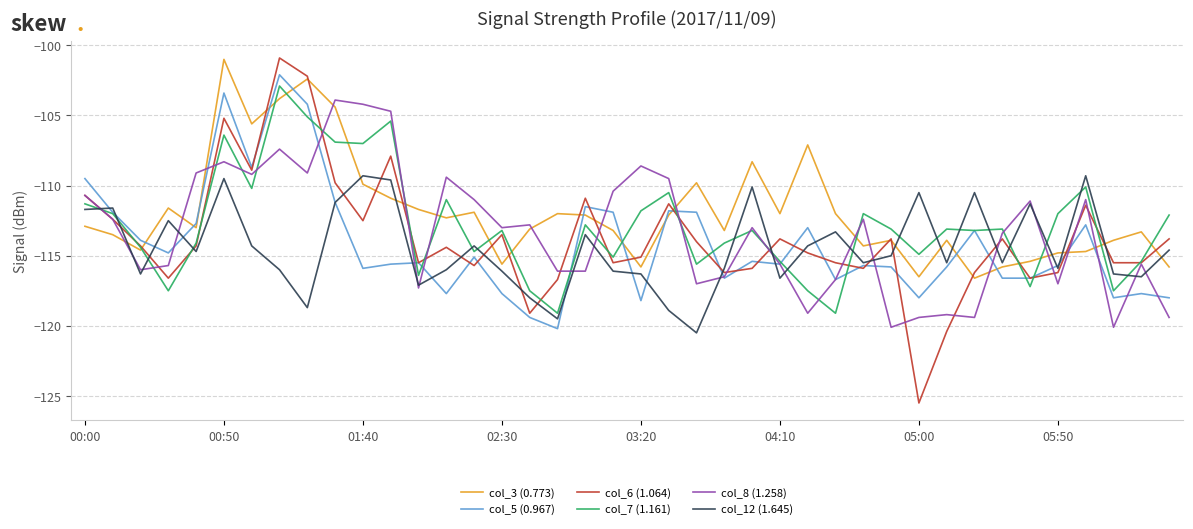

Which series has the largest range (max minus min)?

col_6 (1.064)